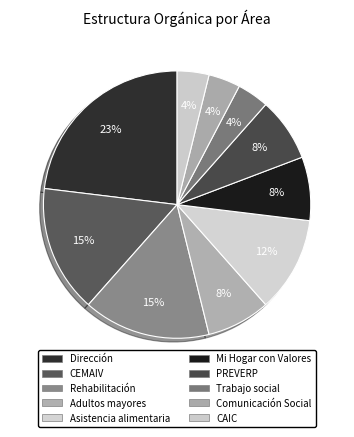

How many slices are in this pie chart?

10